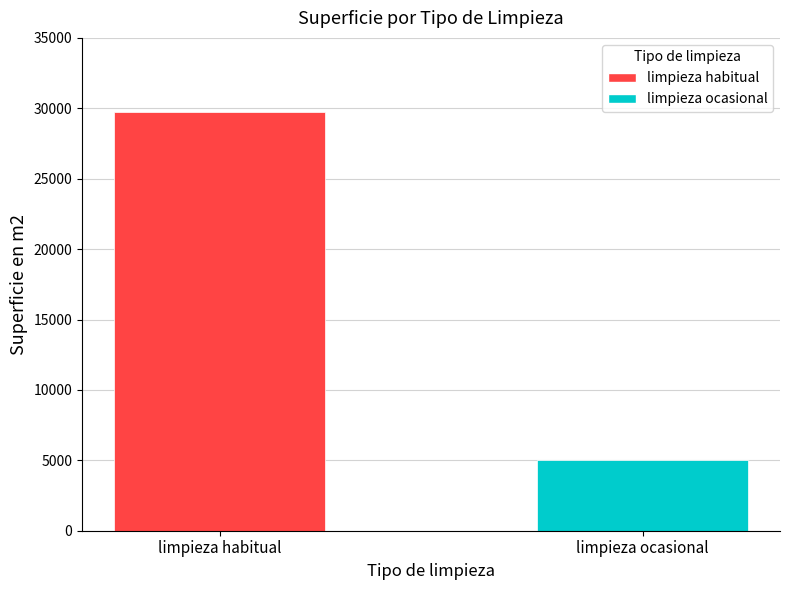

What is the sum of the values at limpieza habitual and limpieza ocasional?

34796.2